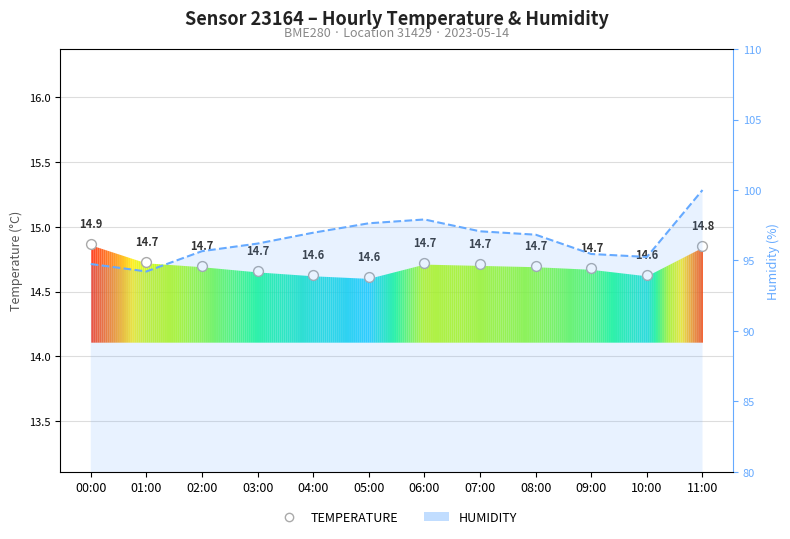

What is the ratio of the value at 00:00 to the value at 10:00?

1.0